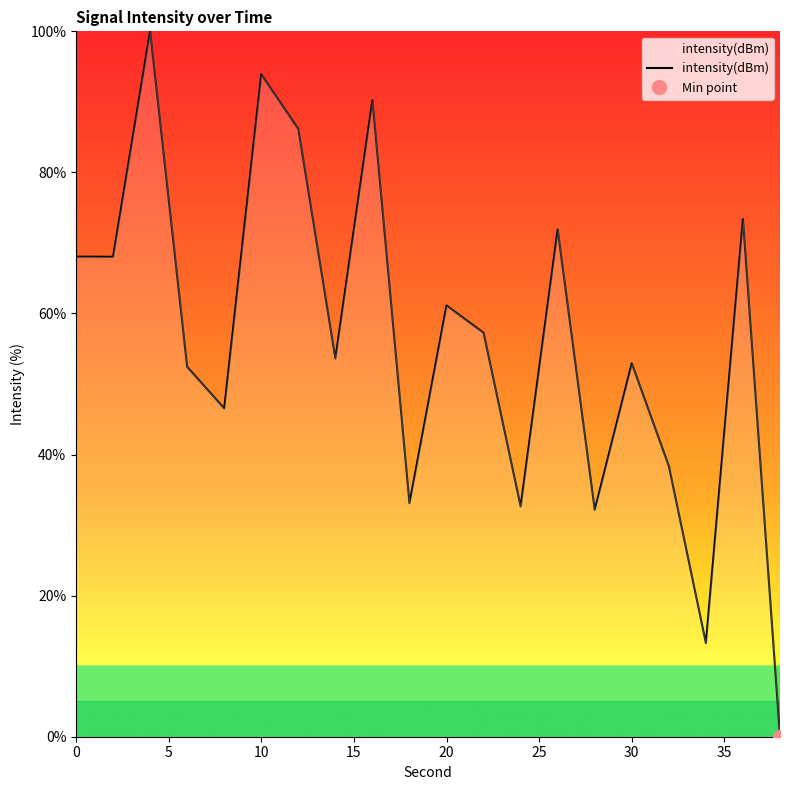

The intensity(dBm) series shows 52.9 at 30. True or false?

True